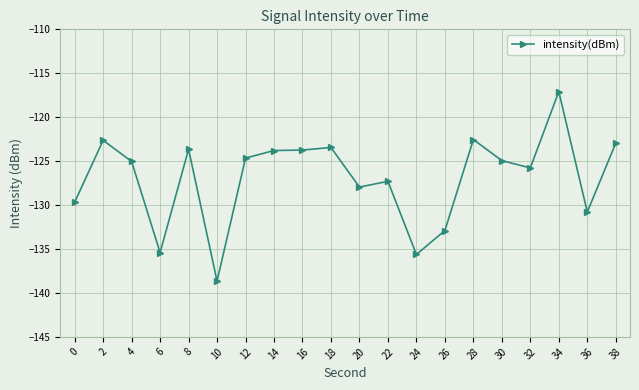

The value at 14 is -186.2. True or false?

False